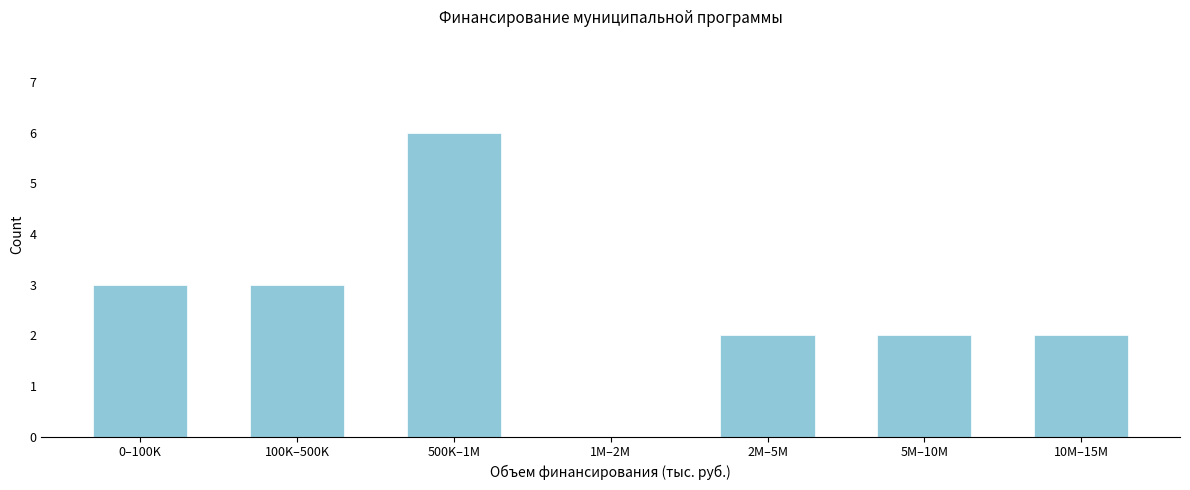

Reading left to right, transcribe all the data shown in this chart.

0–100K=3	100K–500K=3	500K–1M=6	1M–2M=0	2M–5M=2	5M–10M=2	10M–15M=2